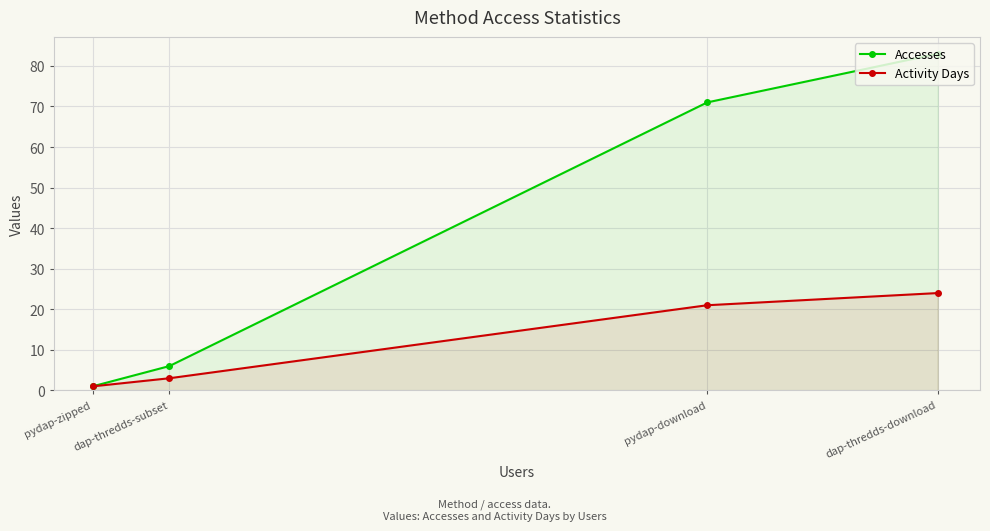

How many lines are shown in the chart?

2